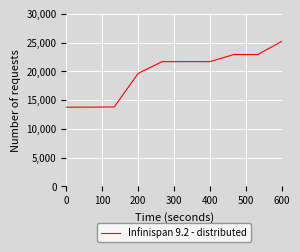

How many lines are shown in the chart?

1